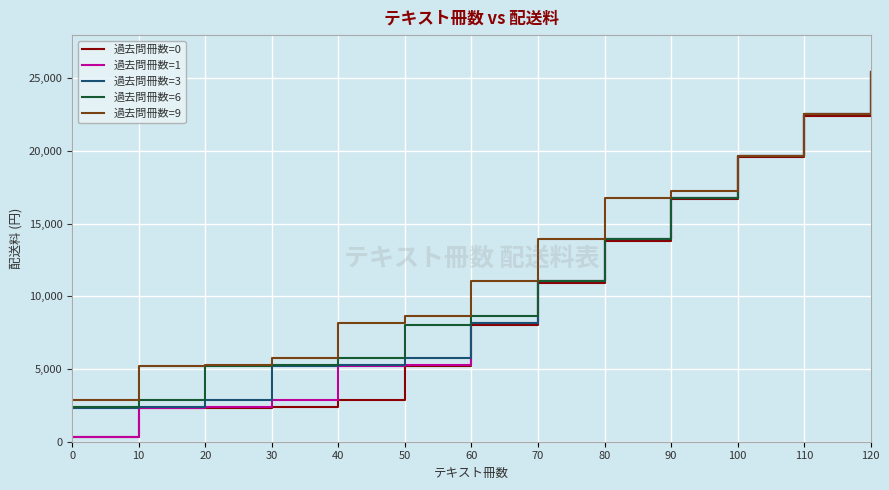

What is the average value of the 過去問冊数=6 series?

11352